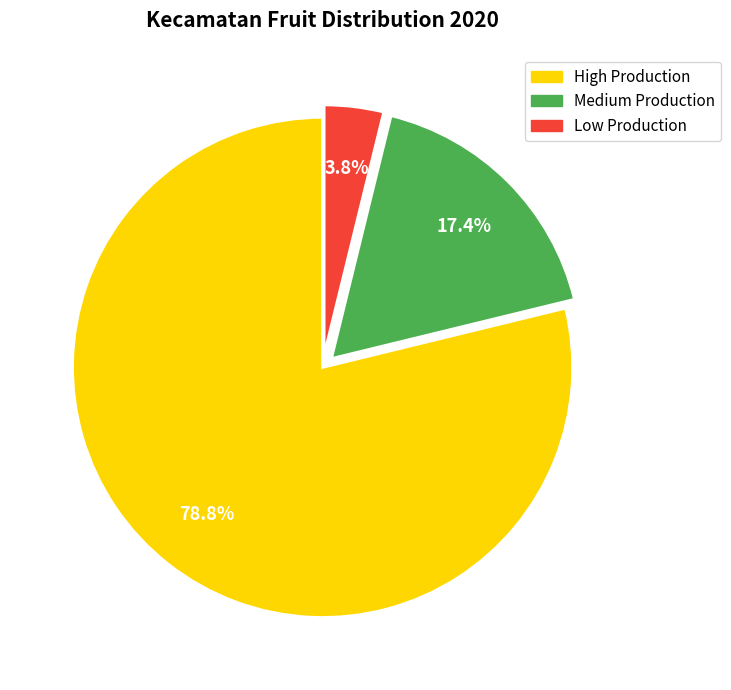

Which slice is the largest?

High Production